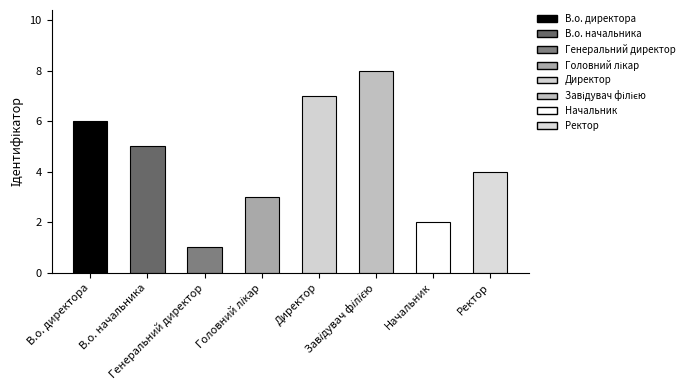

How many bars are there in total?

8